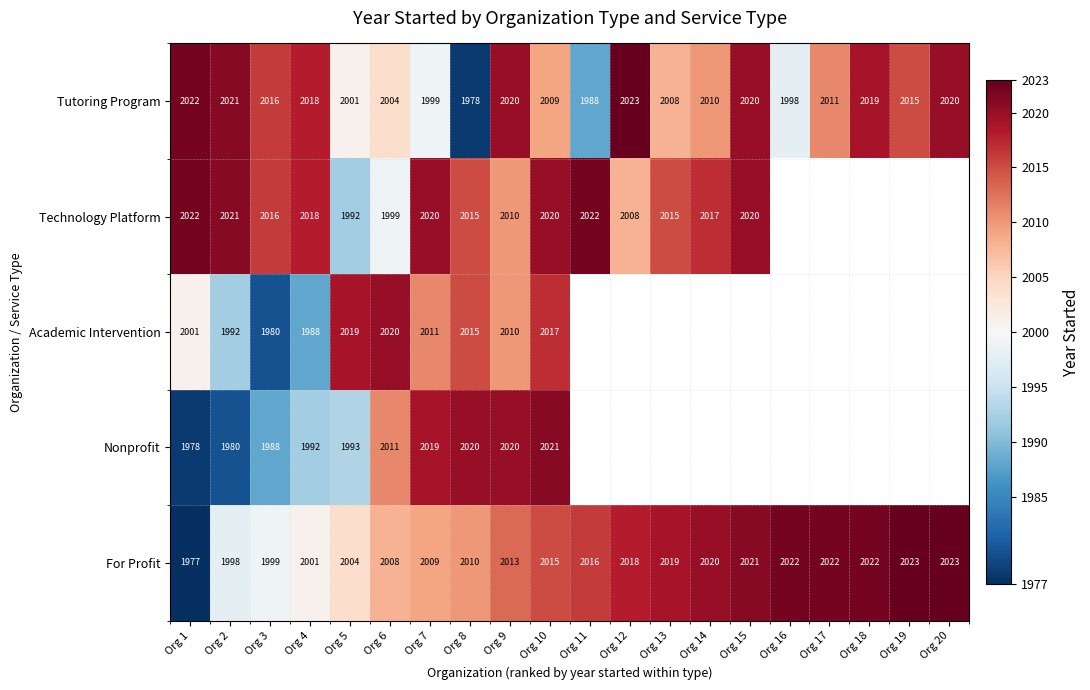

What is the total value across all series at Org 6?

10042